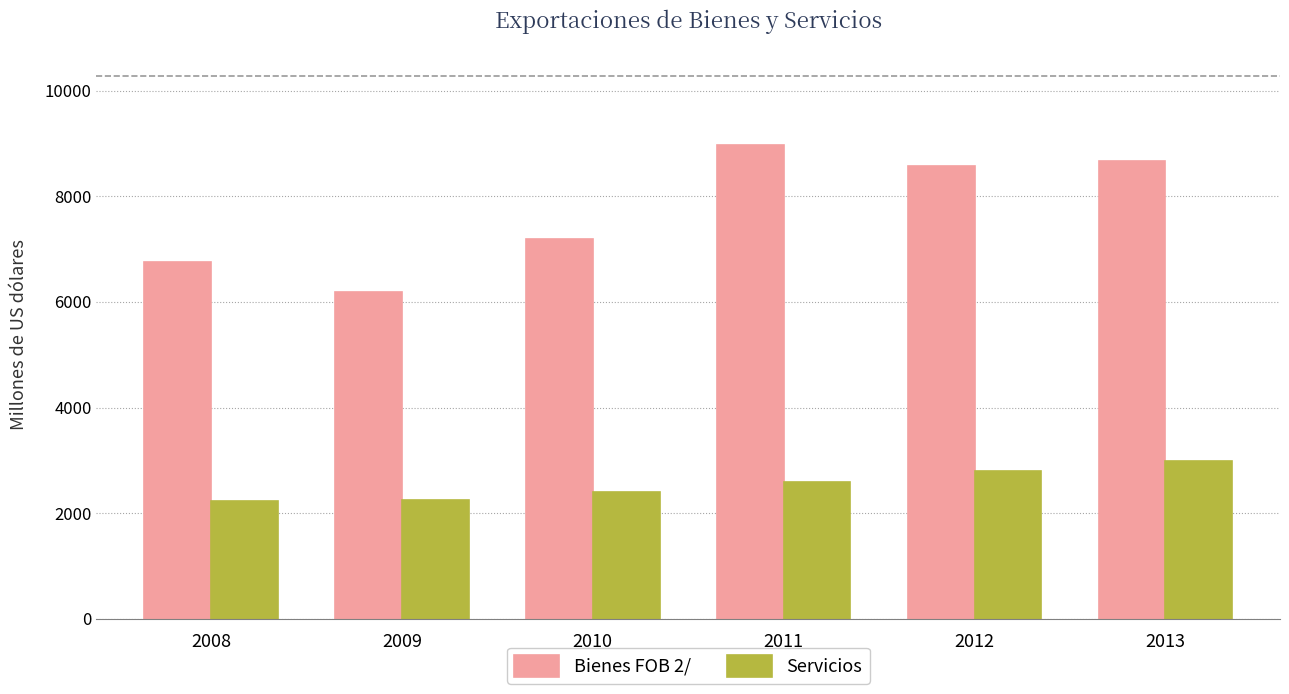

Which series has the largest total across all categories?

Bienes FOB 2/